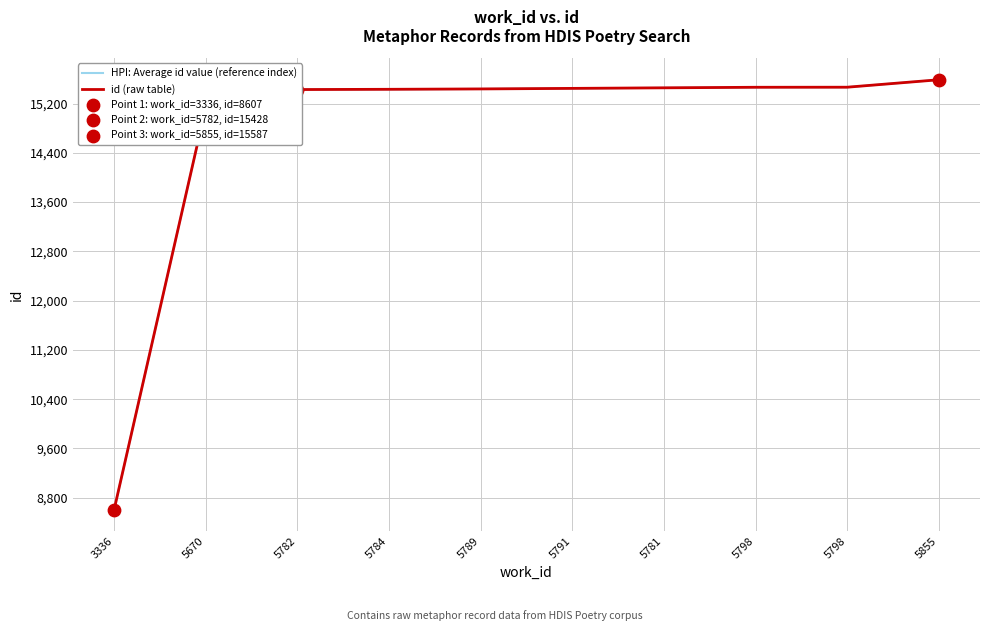

Which series has the largest total across all categories?

HPI: Average id value (reference index)